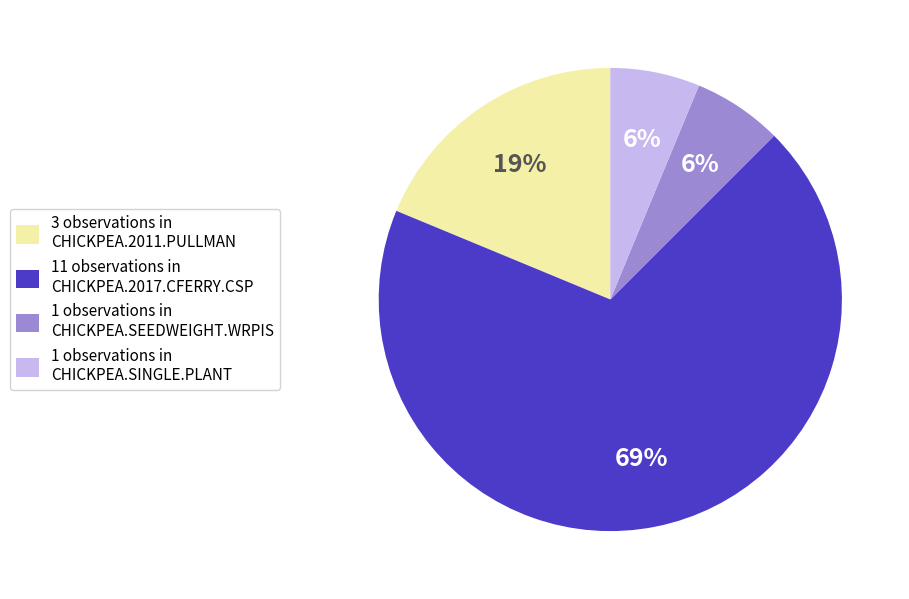

To the nearest percent, what portion does 3 observations in CHICKPEA.2011.PULLMAN represent?

19%